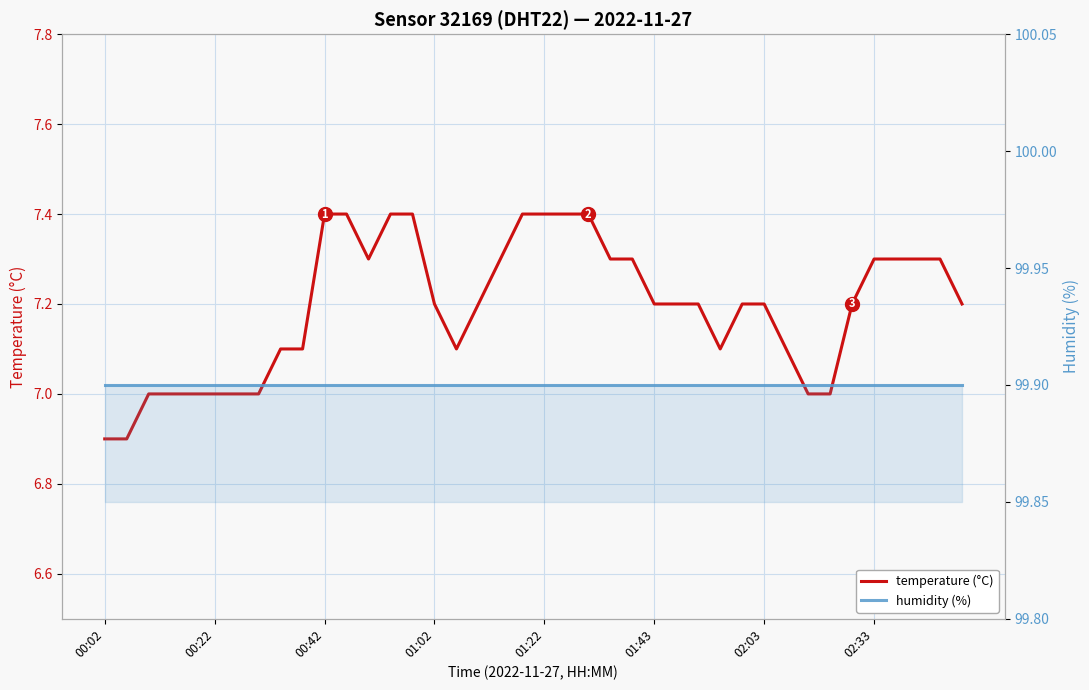

True or false: humidity (%) has more than 2 points higher than both neighbors.

False